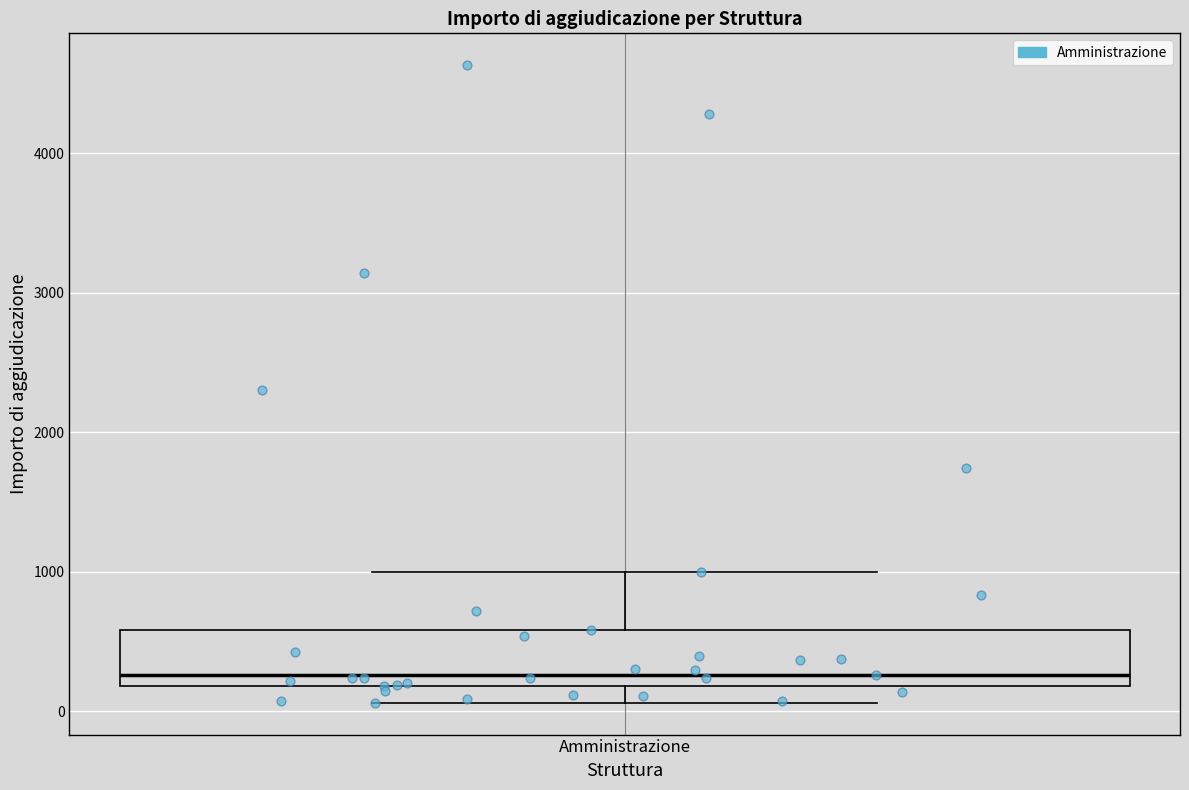

Read this box plot against the y-axis: the position of the median line, the range covered by the box, and the ends of both whiskers. The values are not printed on the chart, so give them approximately, as read against the axis.

median 300, box 200 to 600, whiskers 100 to 1000